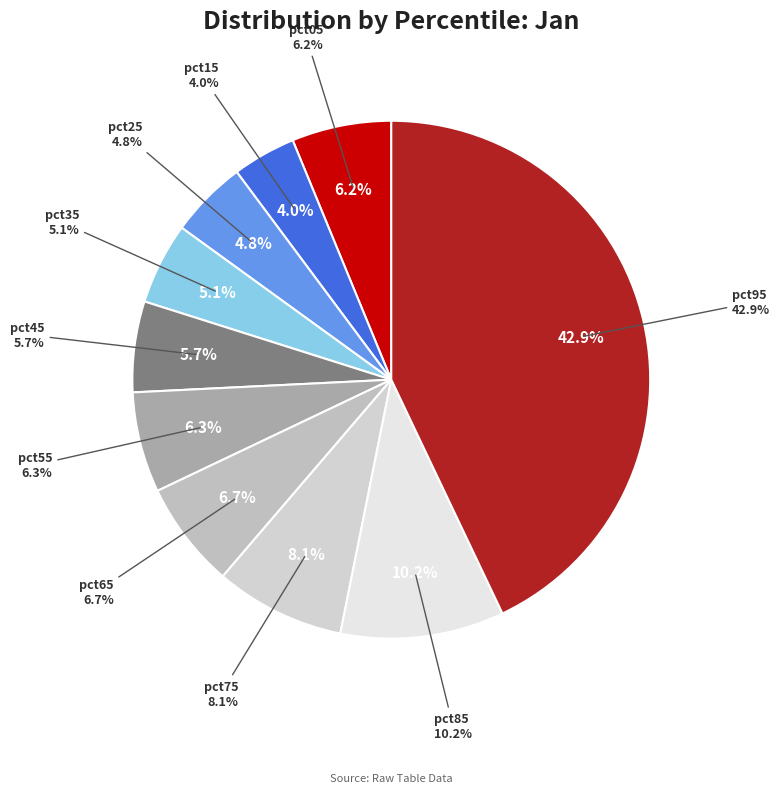

How many segments does this pie chart have?

10